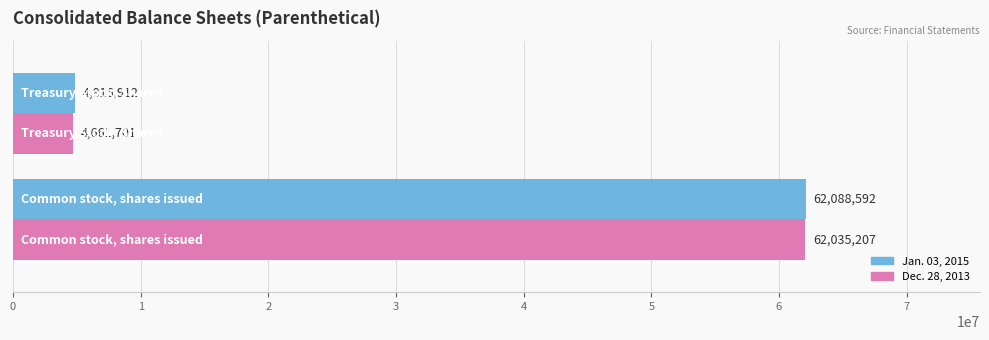

What is the sum of all Dec. 28, 2013 values?

66696908